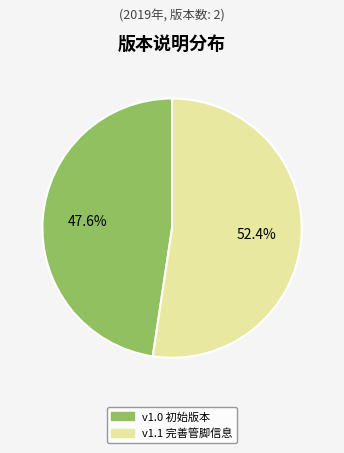

Is there any slice that represents more than half of the pie?

Yes